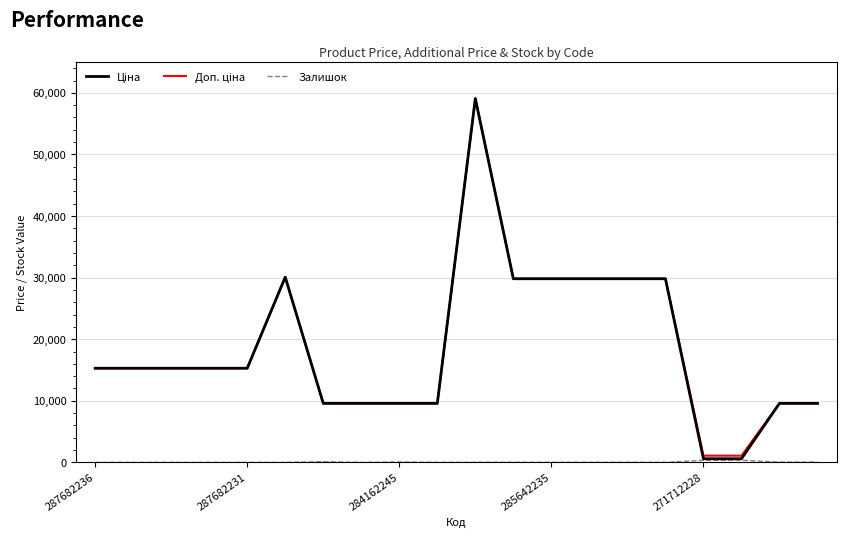

What is the greatest value displayed?

59075.7